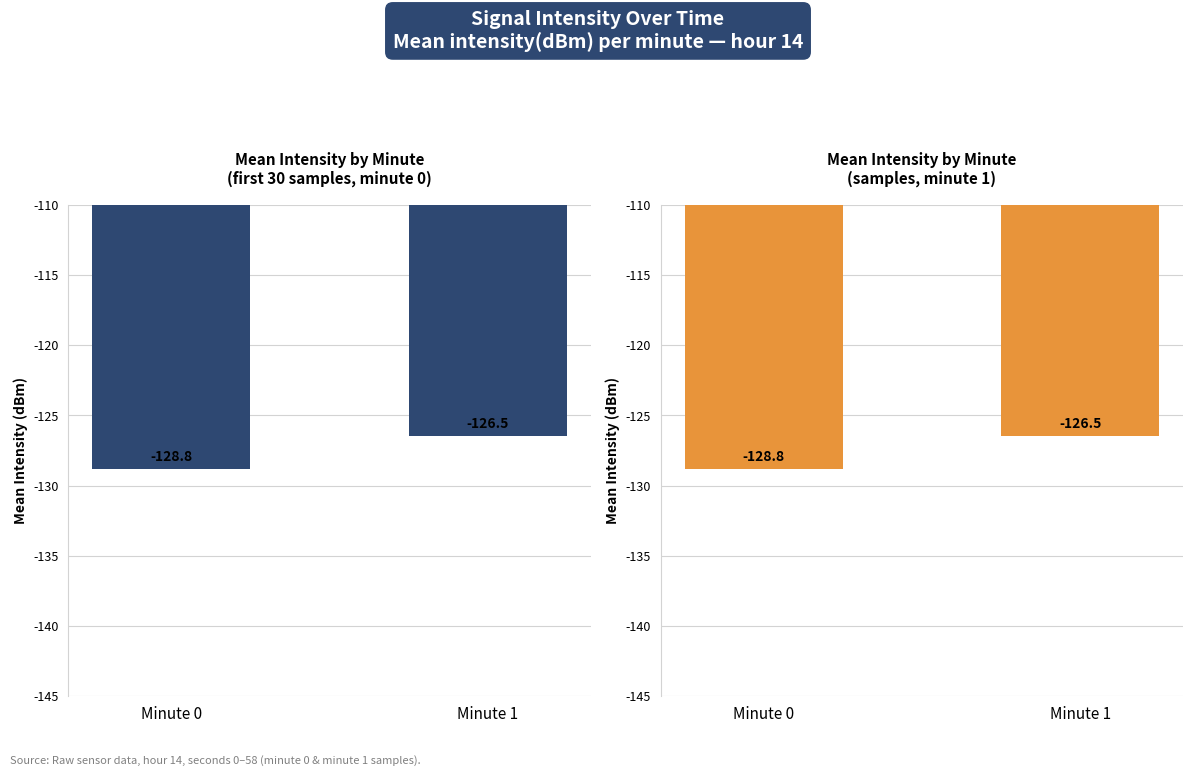

Where is the data nearest to the value -127?

Minute 1